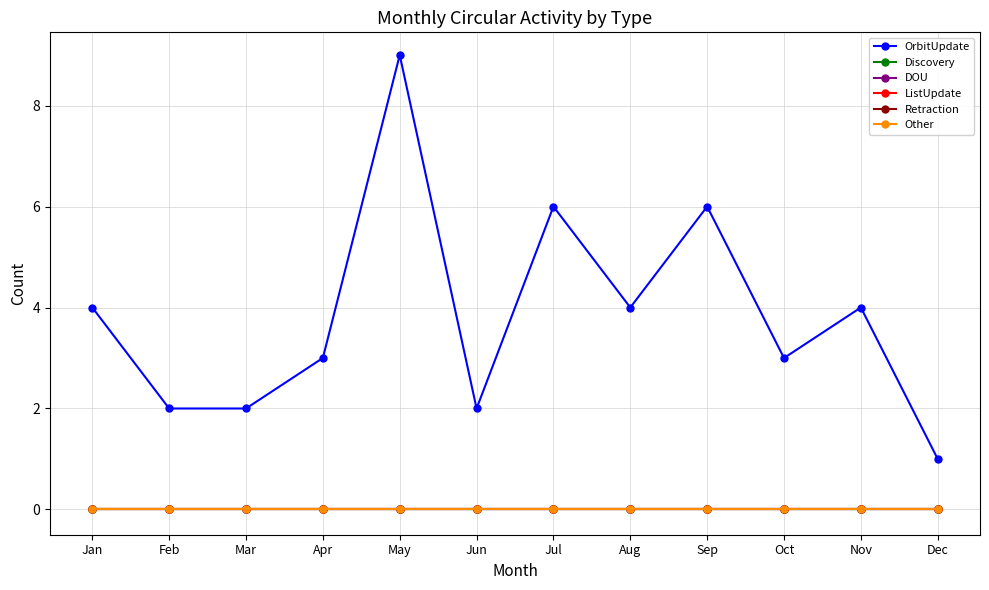

Does the chart have visible grid lines?

Yes